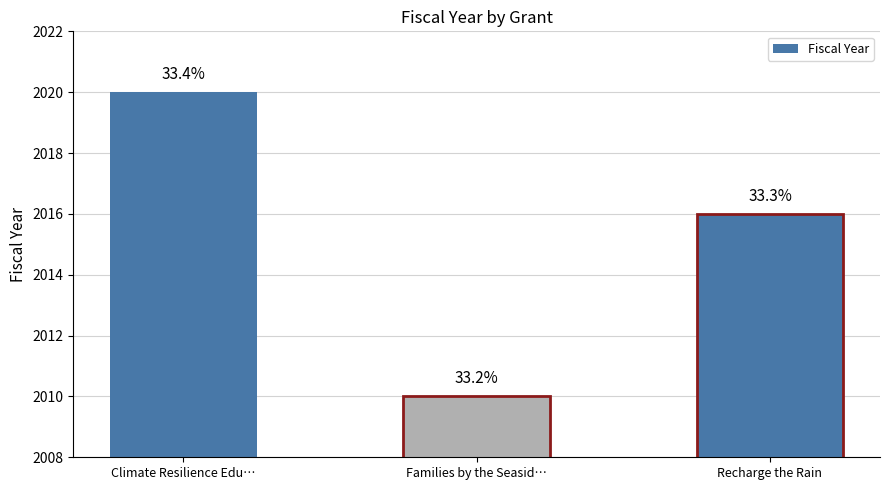

How many bars are there in total?

3